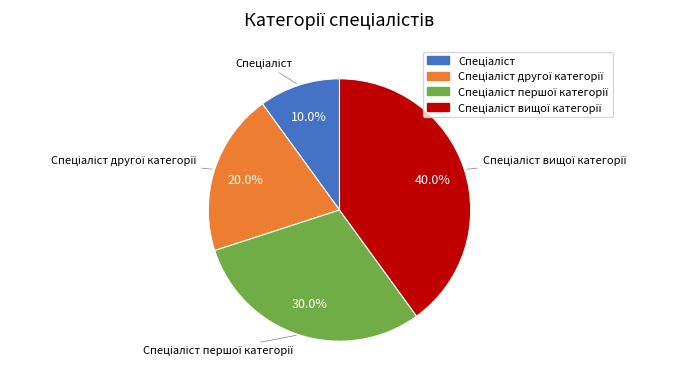

Is there a majority slice in this chart?

No